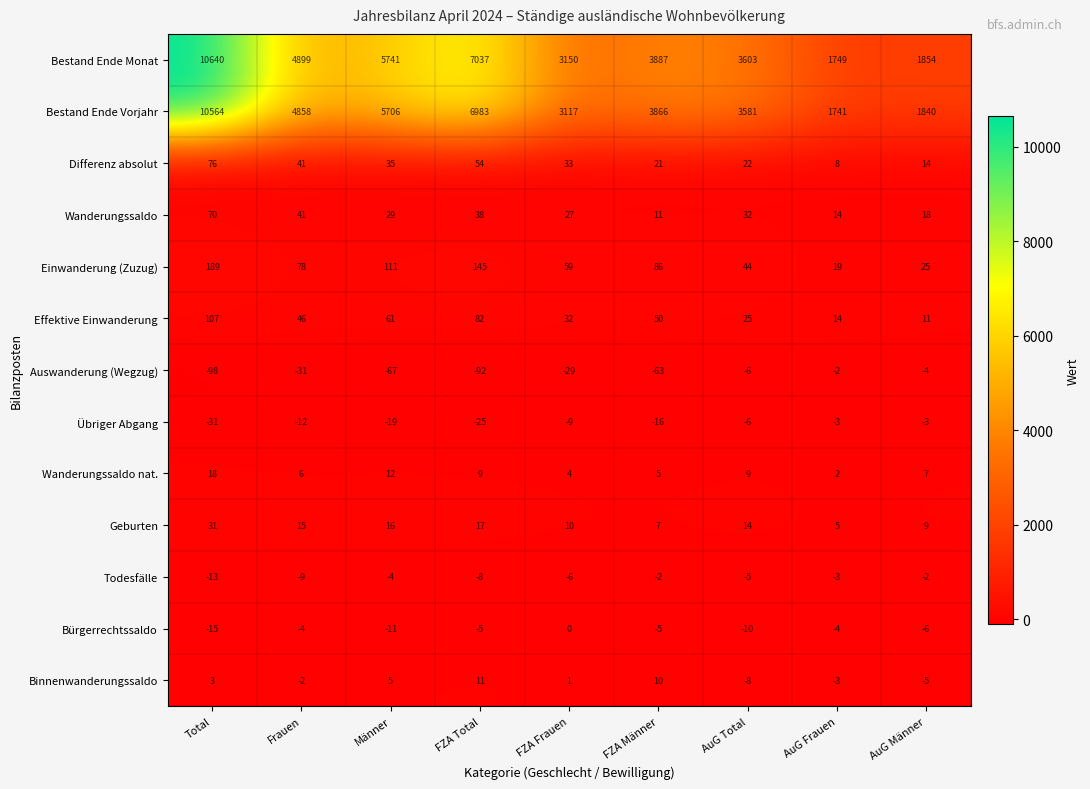

At which category does the chart reach its minimum across all series?

Total